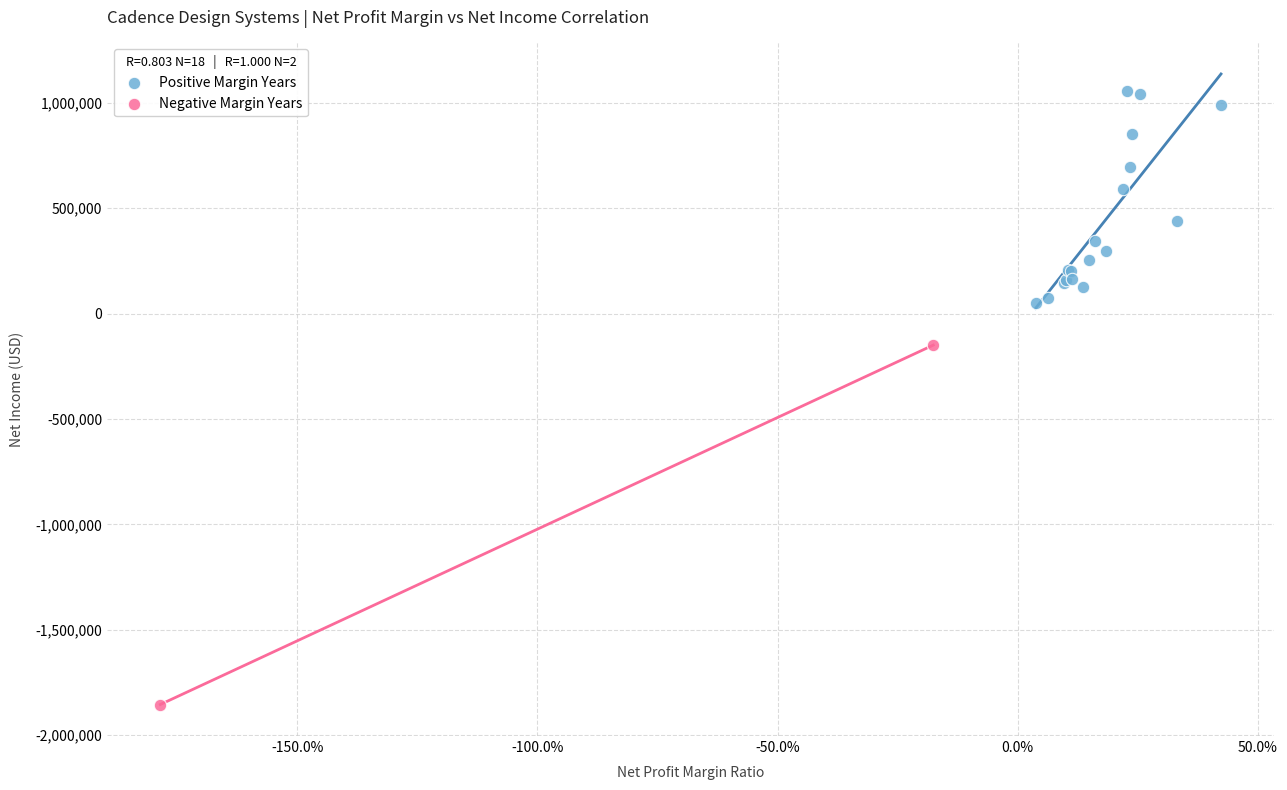

Which series contains the lowest Y value?

Negative Margin Years